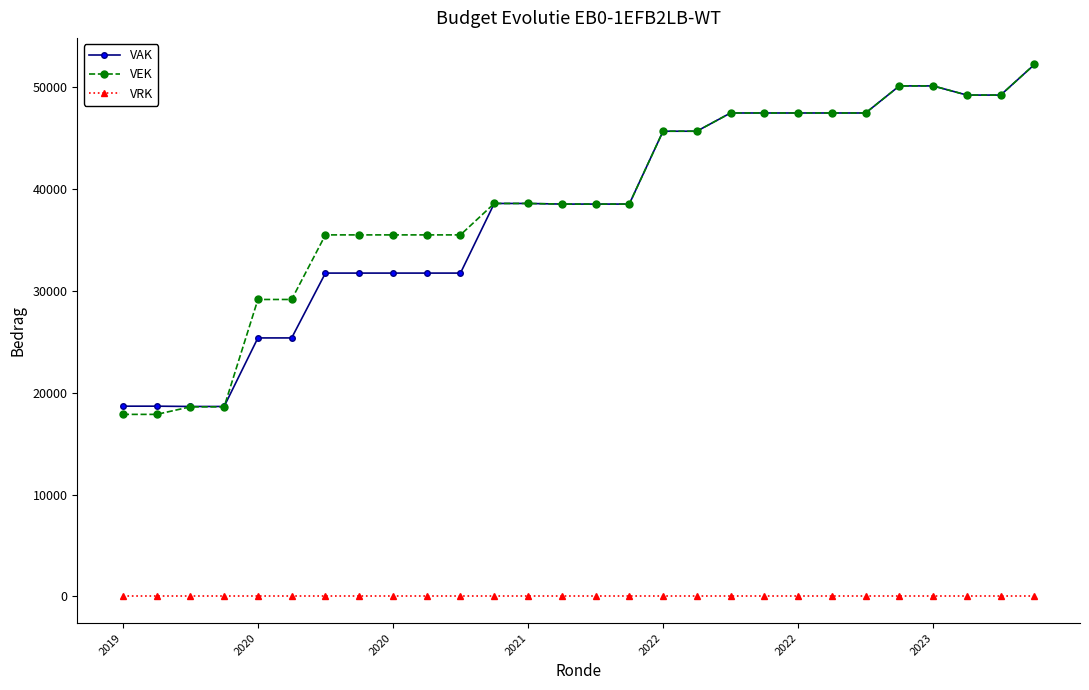

True or false: VEK and VRK cross at least once.

False